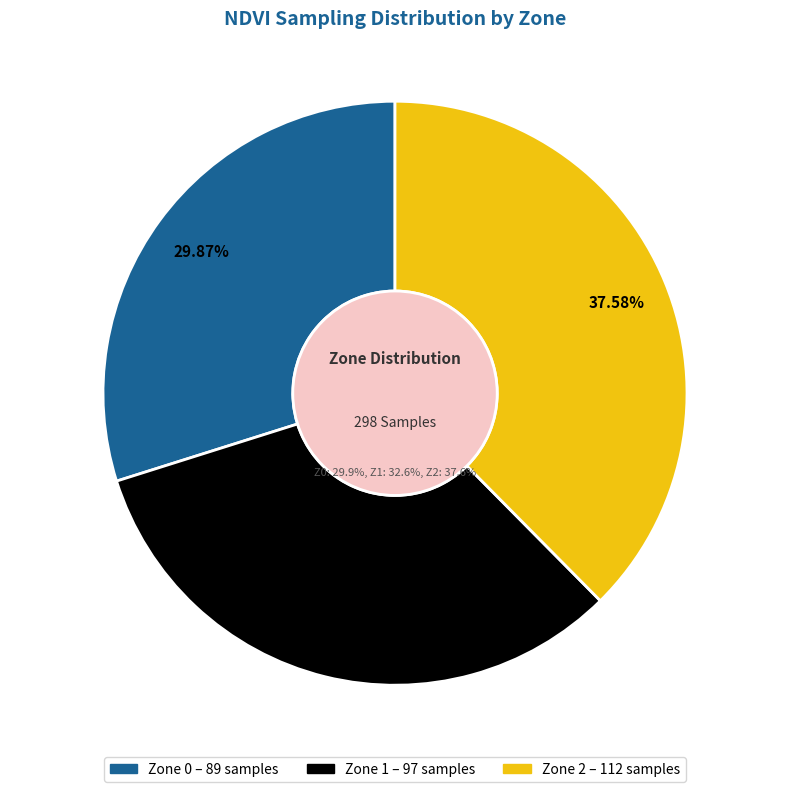

To the nearest percent, what percentage of the pie is Zone 1?

33%